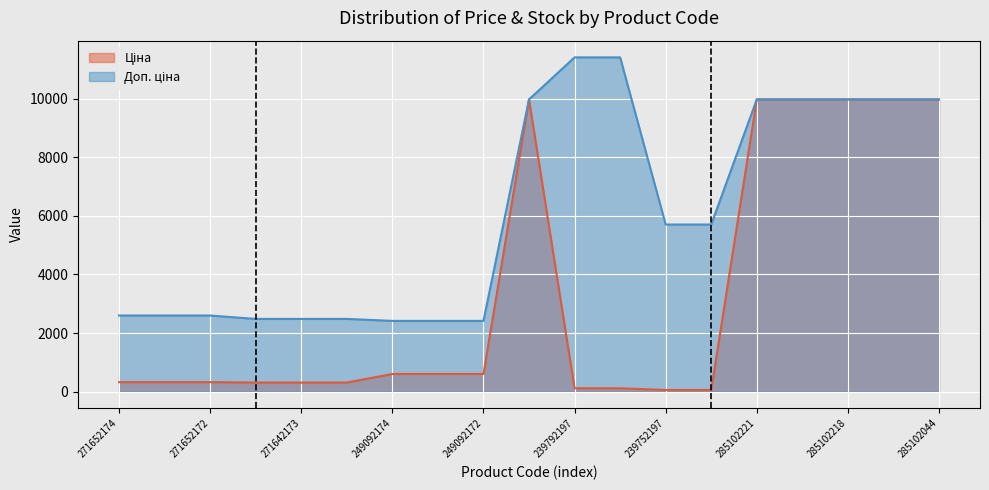

What is the difference between the highest and lowest values at 239752197?

5647.9